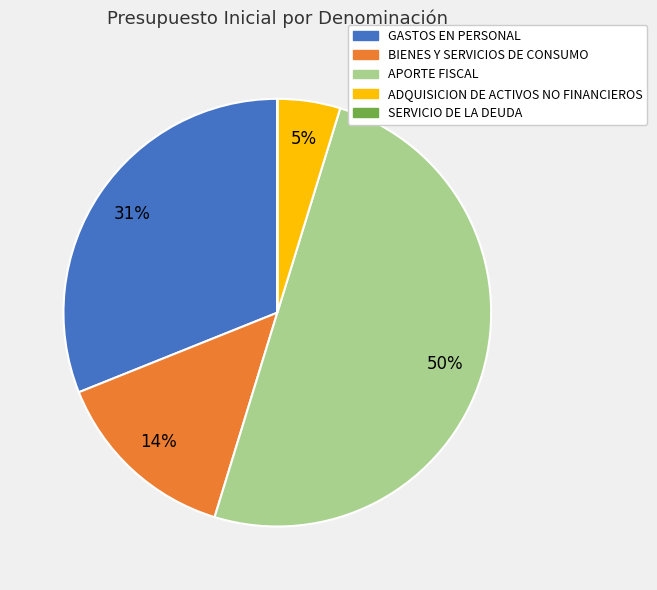

What is the largest slice in the pie chart?

APORTE FISCAL